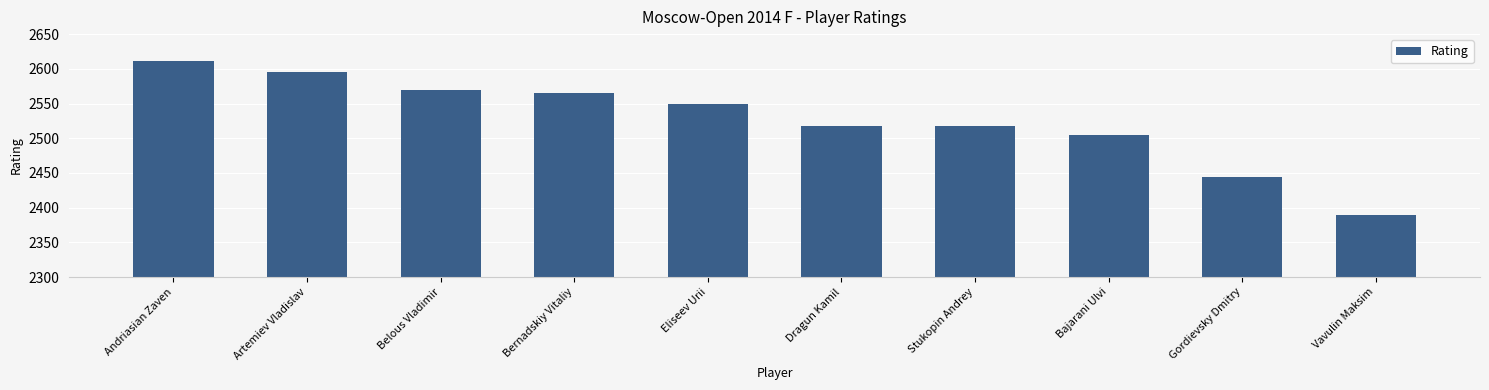

What is the difference between the maximum and minimum values?

221